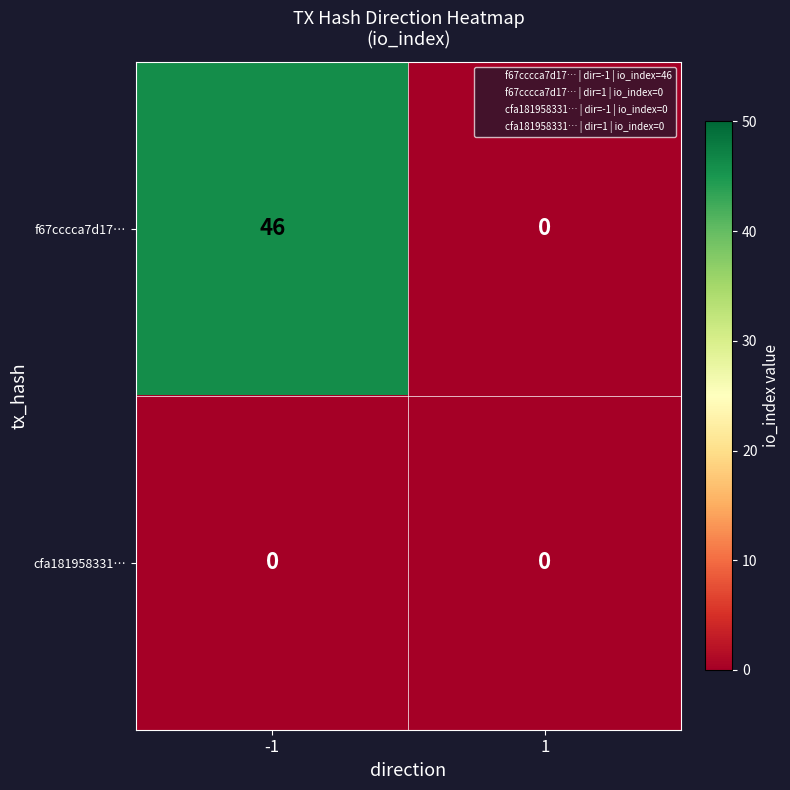

What is the average value of the f67cccca7d17… series?

23